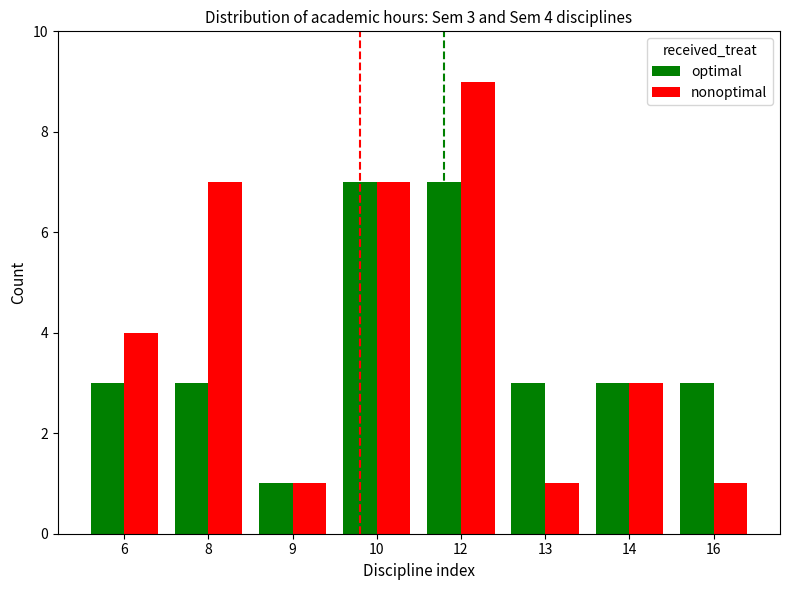

Which series changed the most between 8 and 16?

nonoptimal